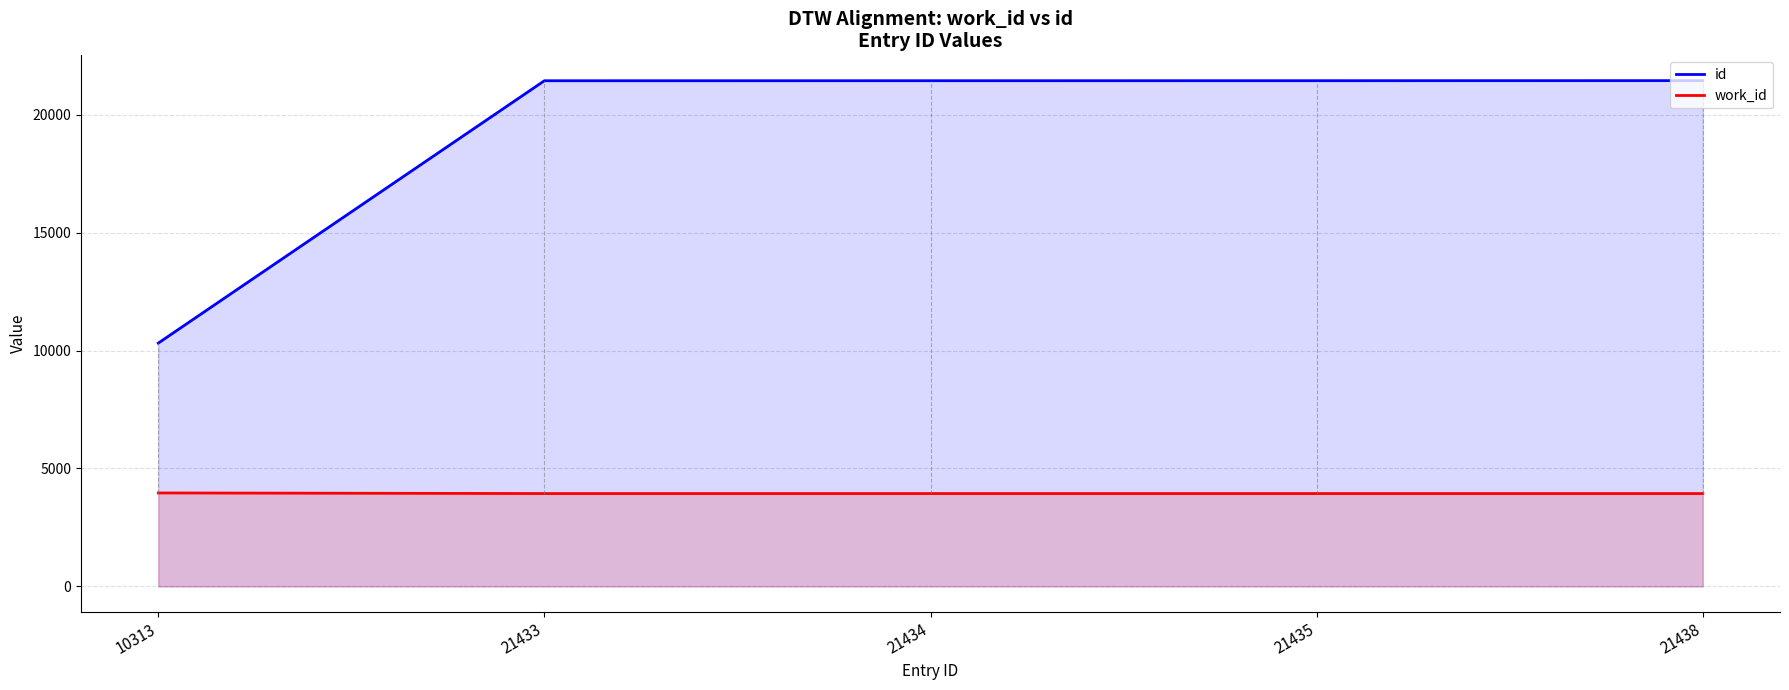

Which series has the largest range (max minus min)?

id